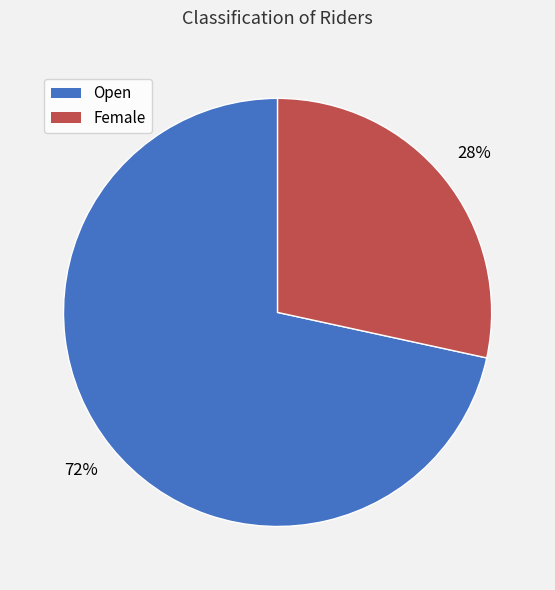

Is it true that Open is 83% of the pie?

False